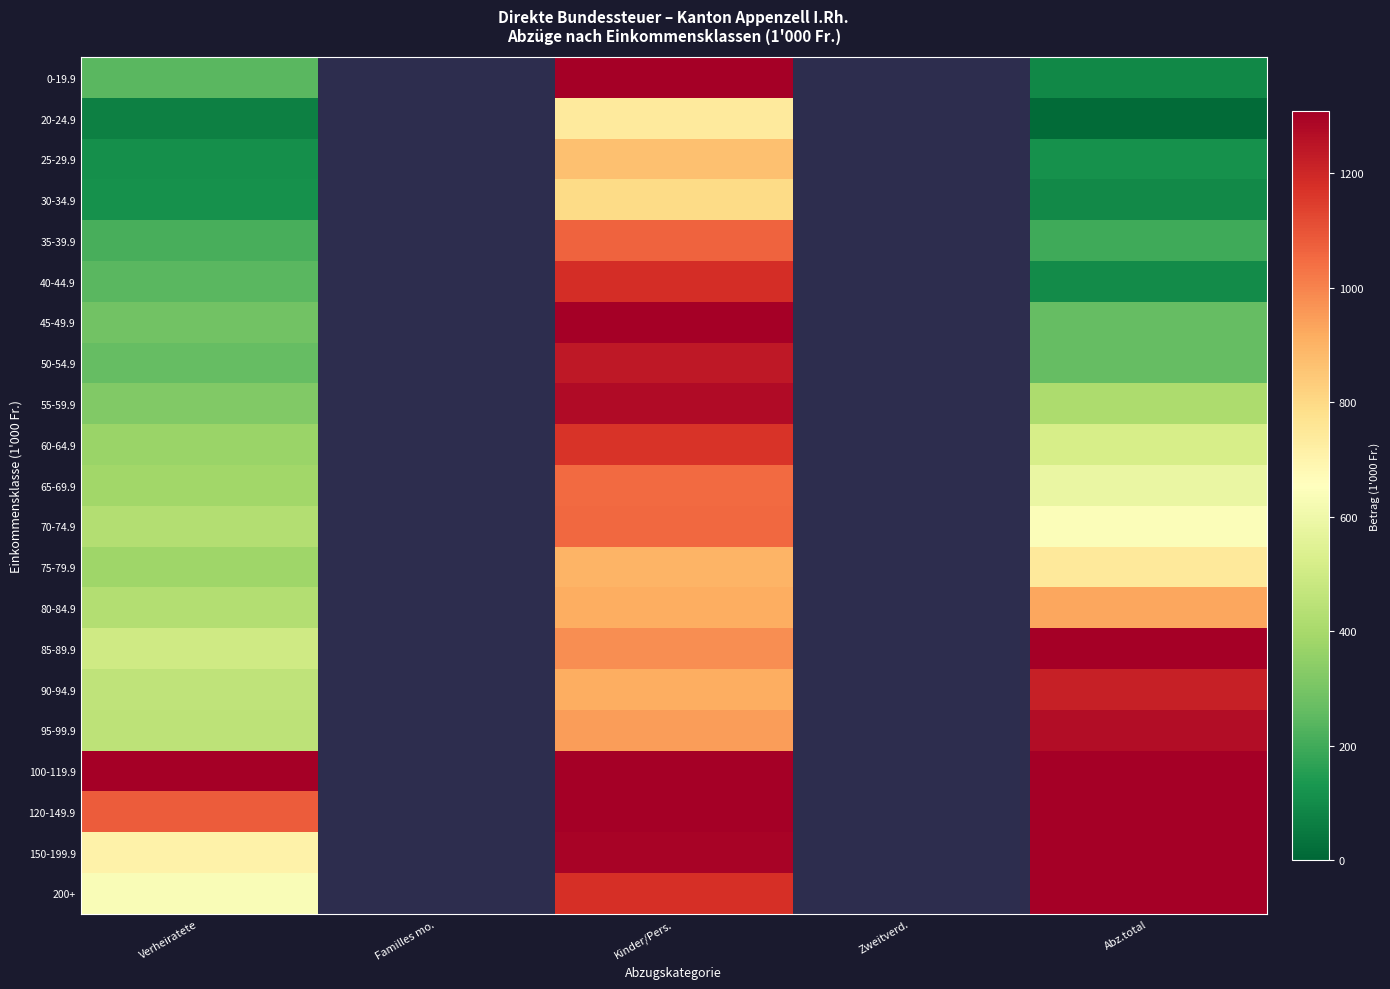

What is the smallest value displayed?

14.0